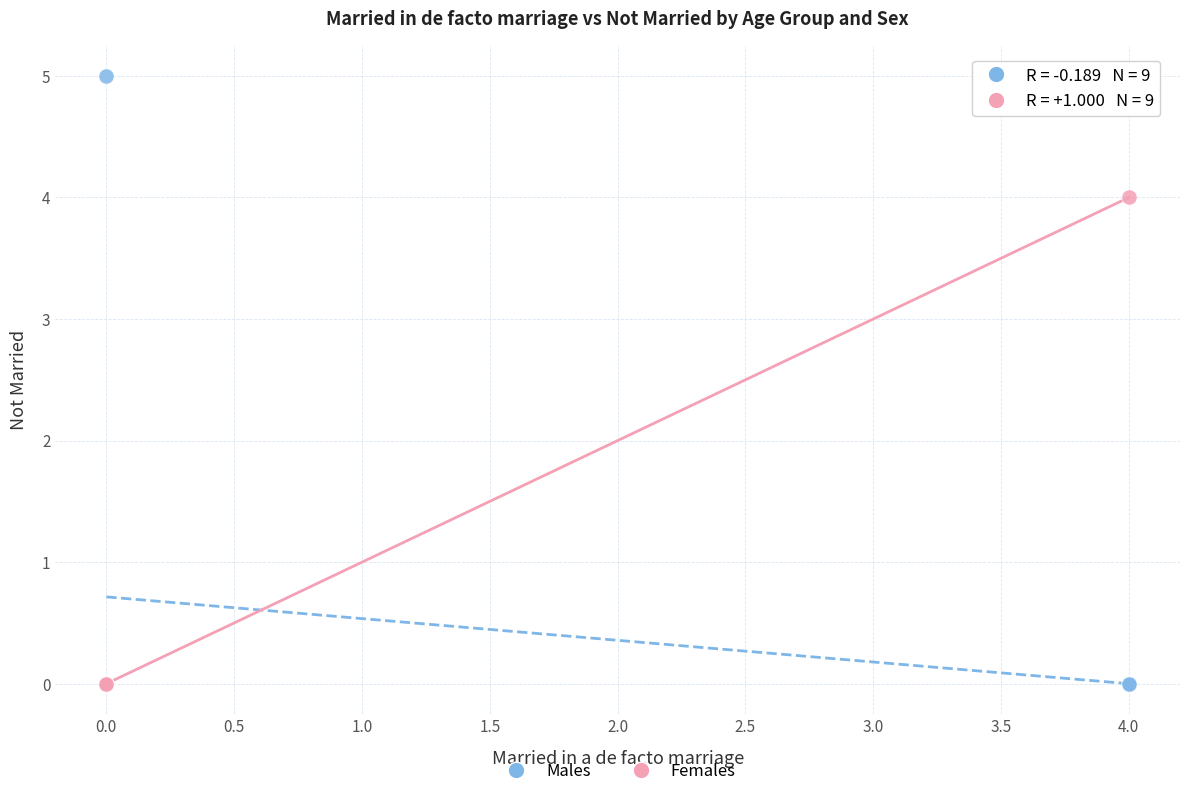

Which series contains the highest Y value?

Males